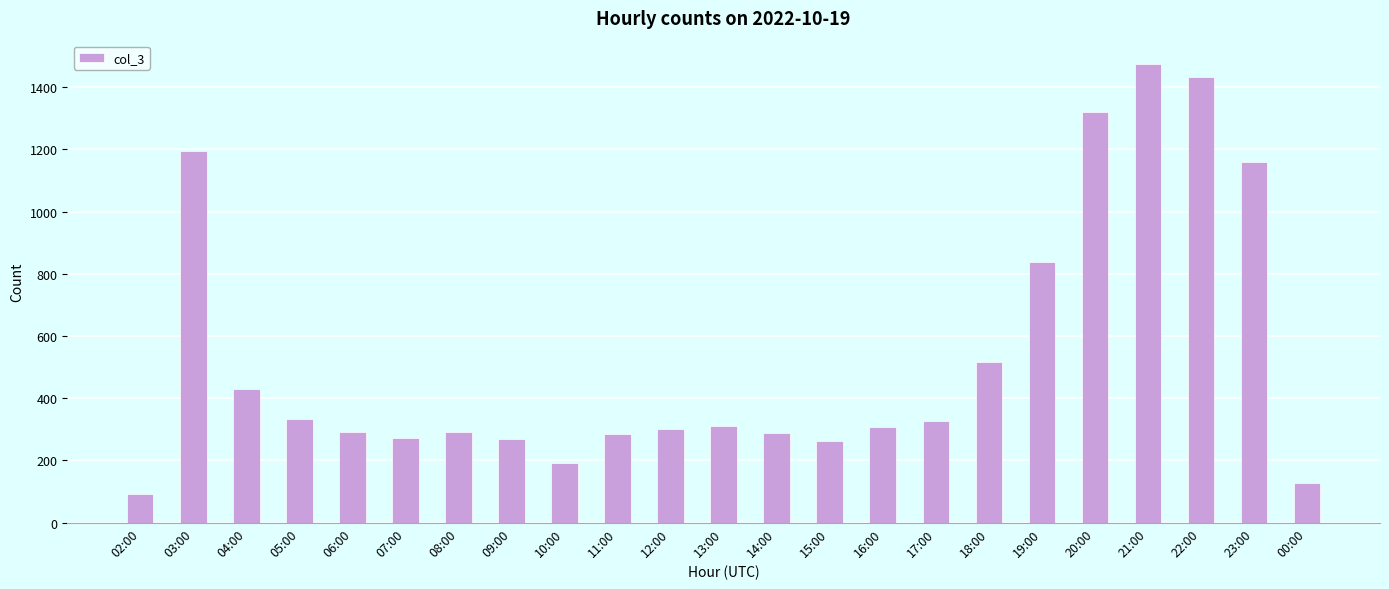

What is the difference between the values at 14:00 and 13:00?

22